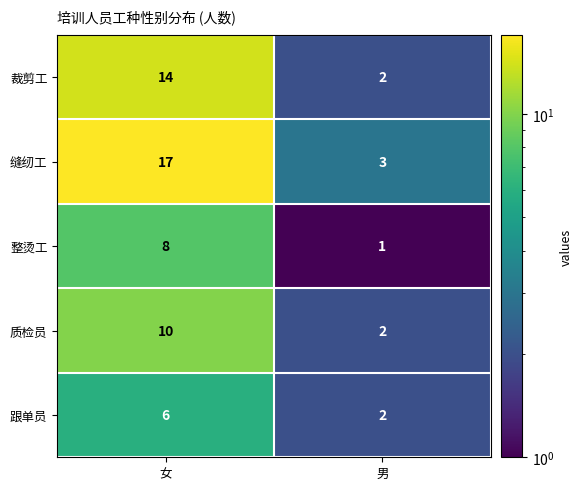

Reading left to right, extract all data points from this chart.

裁剪工: 14	2
缝纫工: 17	3
整烫工: 8	1
质检员: 10	2
跟单员: 6	2